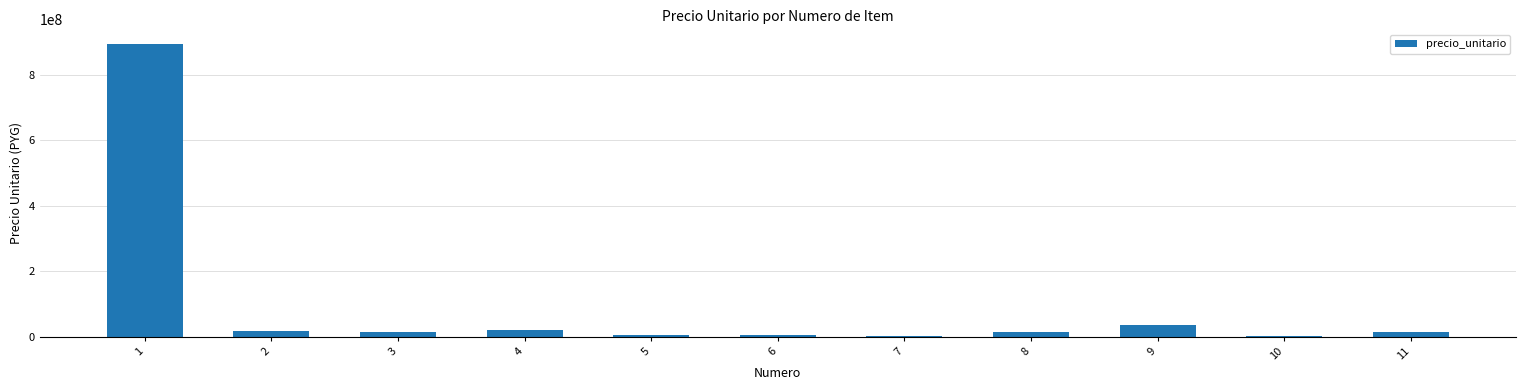

What is the sum of all values?

1023049000